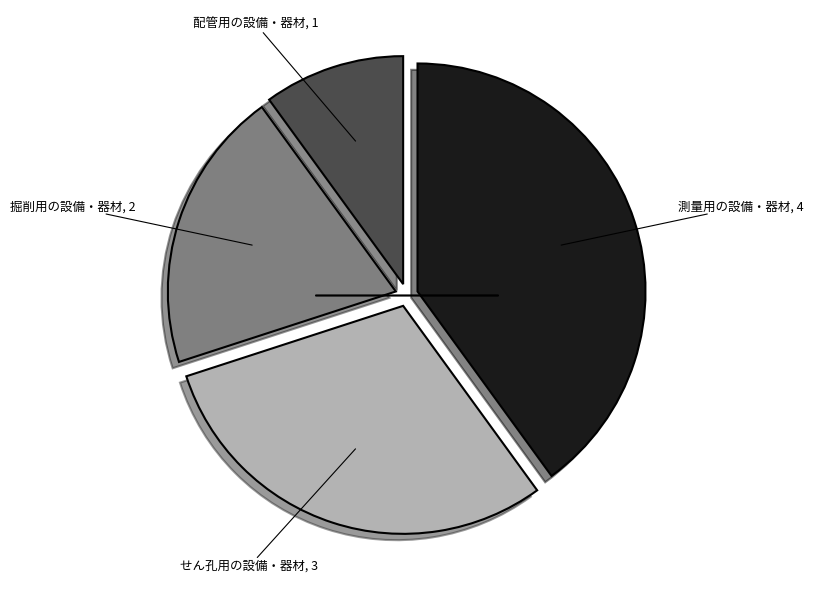

Is there a majority slice in this chart?

No